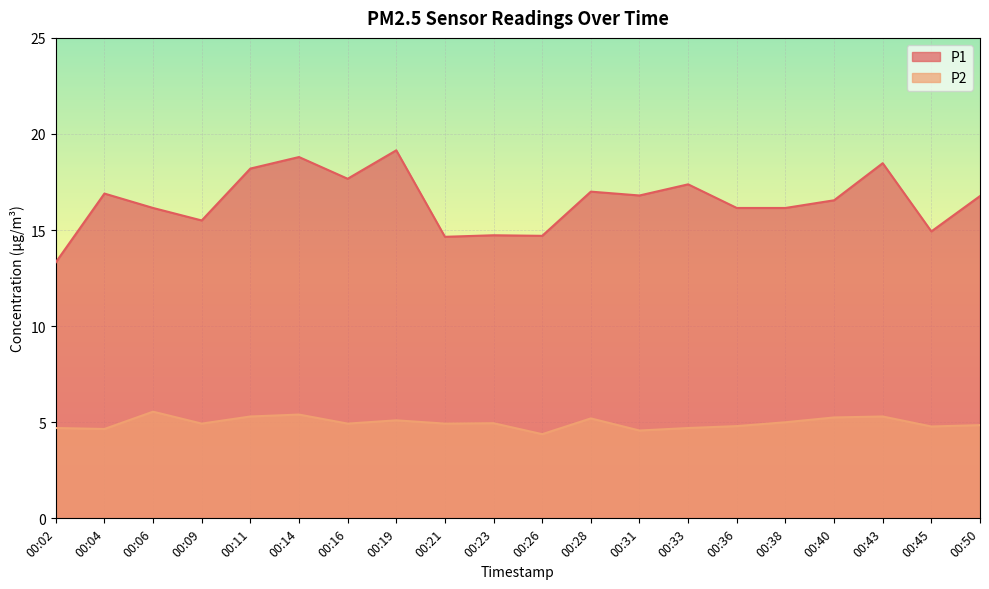

At which category does the chart reach its peak across all series?

00:19